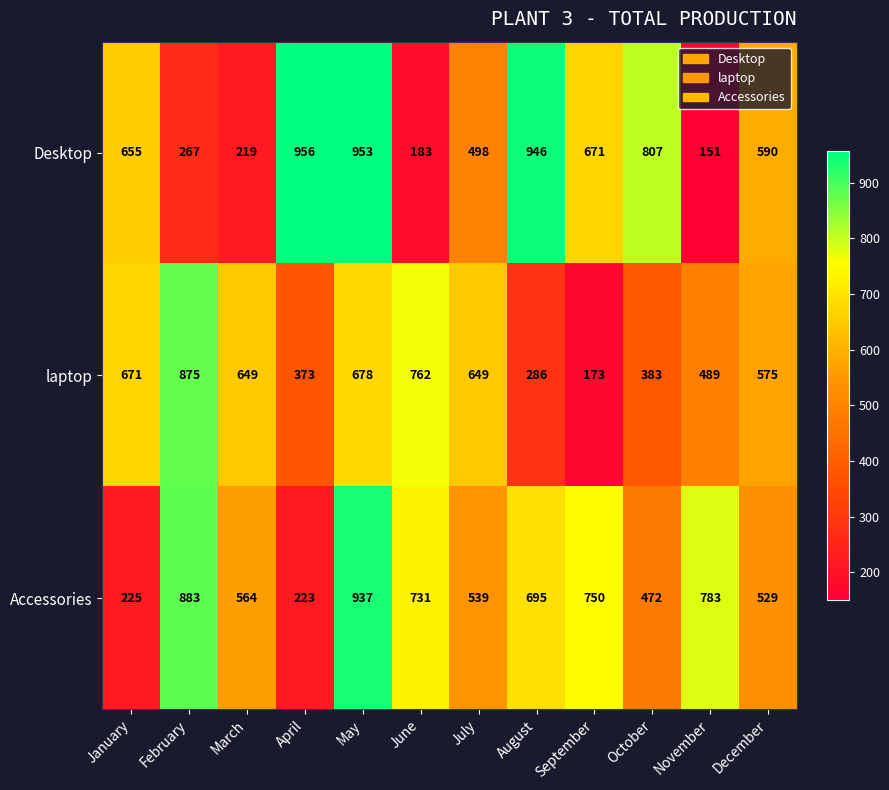

Which label corresponds to the largest value in the chart?

April